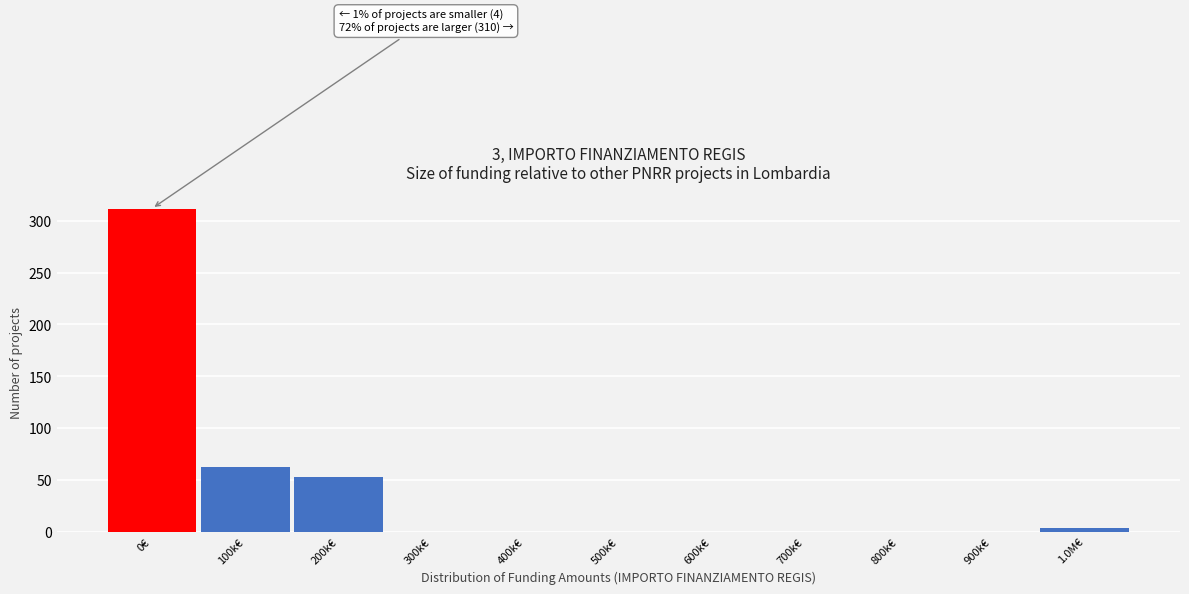

Reading right to left, transcribe all the data shown in this chart.

1.0M€=3	900k€=0	800k€=0	700k€=0	600k€=0	500k€=0	400k€=0	300k€=0	200k€=53	100k€=62	0€=312